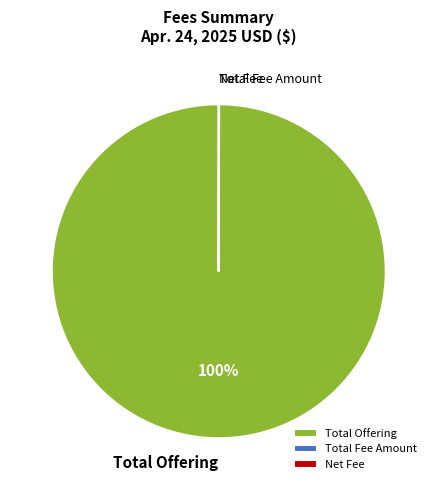

Does any single category account for the majority?

Yes